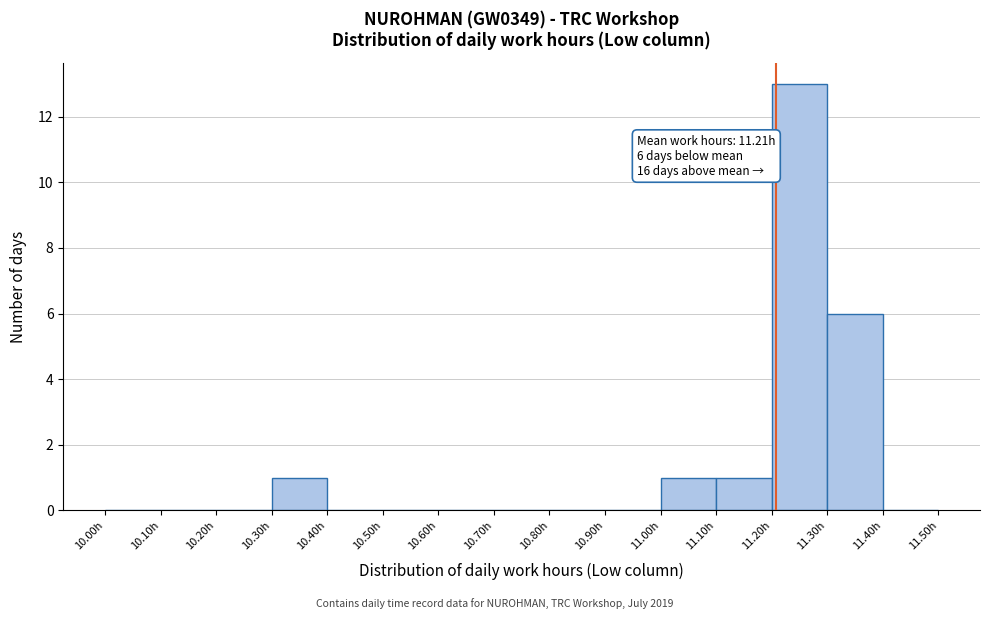

Over which range of the x-axis is the bar tallest?

11.2 to 11.3